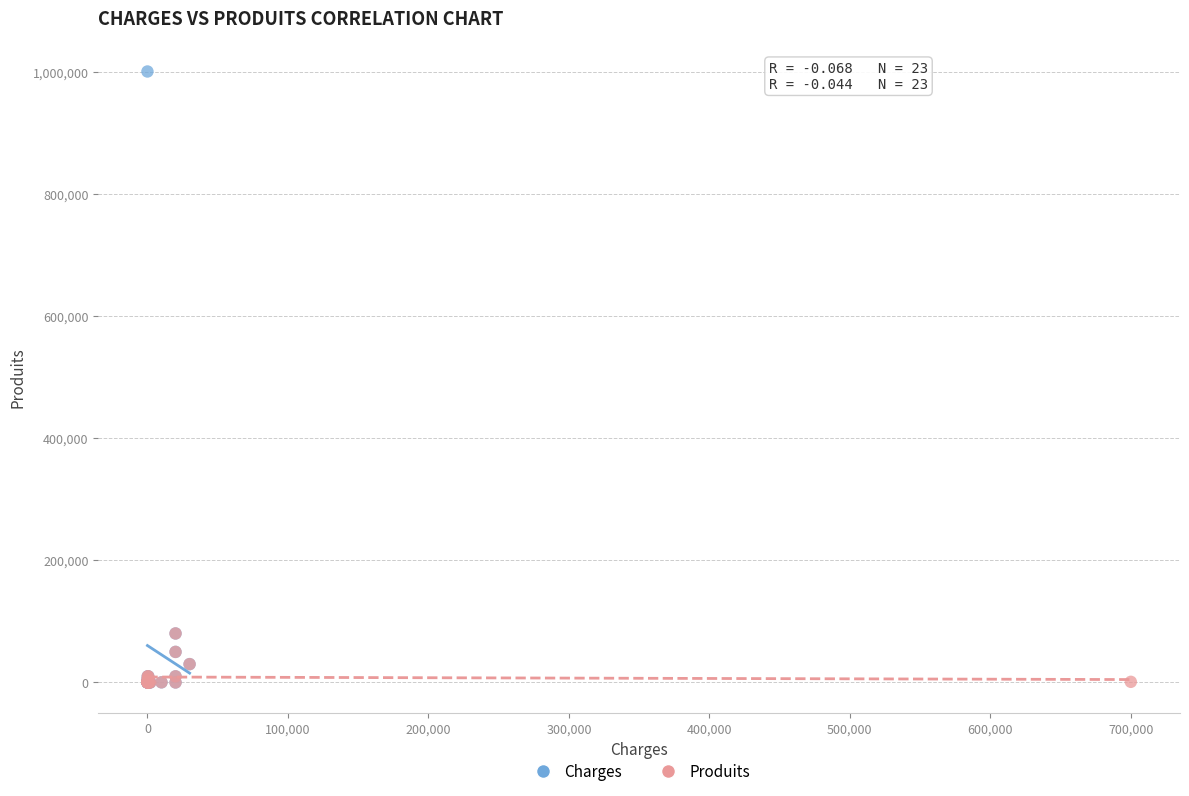

Which series has the widest spread of Y values?

Charges